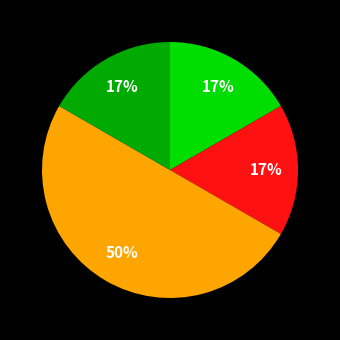

How many segments does this pie chart have?

4